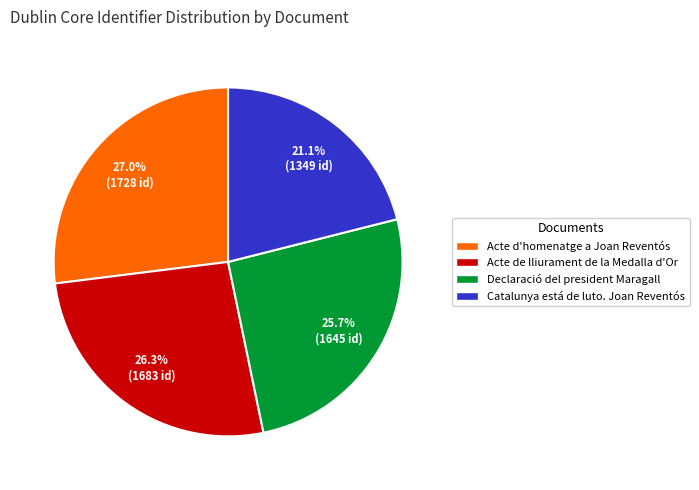

To the nearest percent, what portion does Declaració del president Maragall represent?

26%